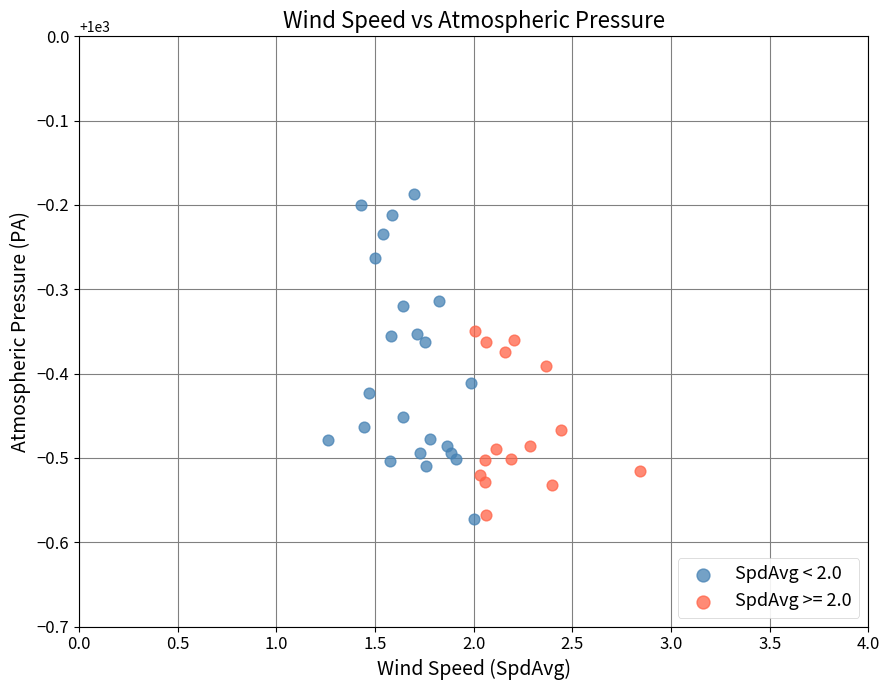

Which series has the largest Y range (max minus min)?

SpdAvg < 2.0